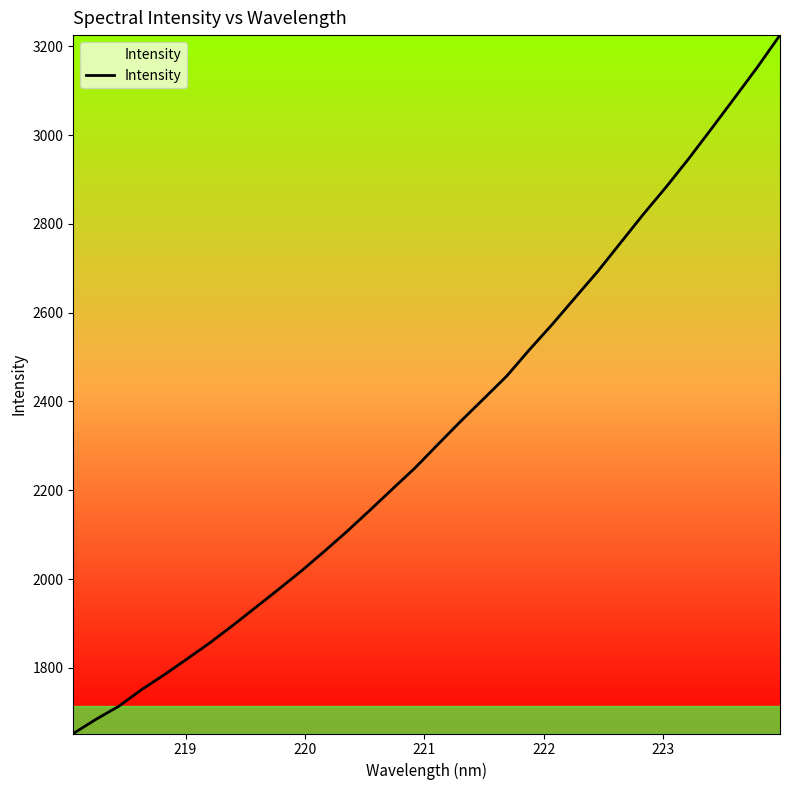

What is the average value?

2334.3